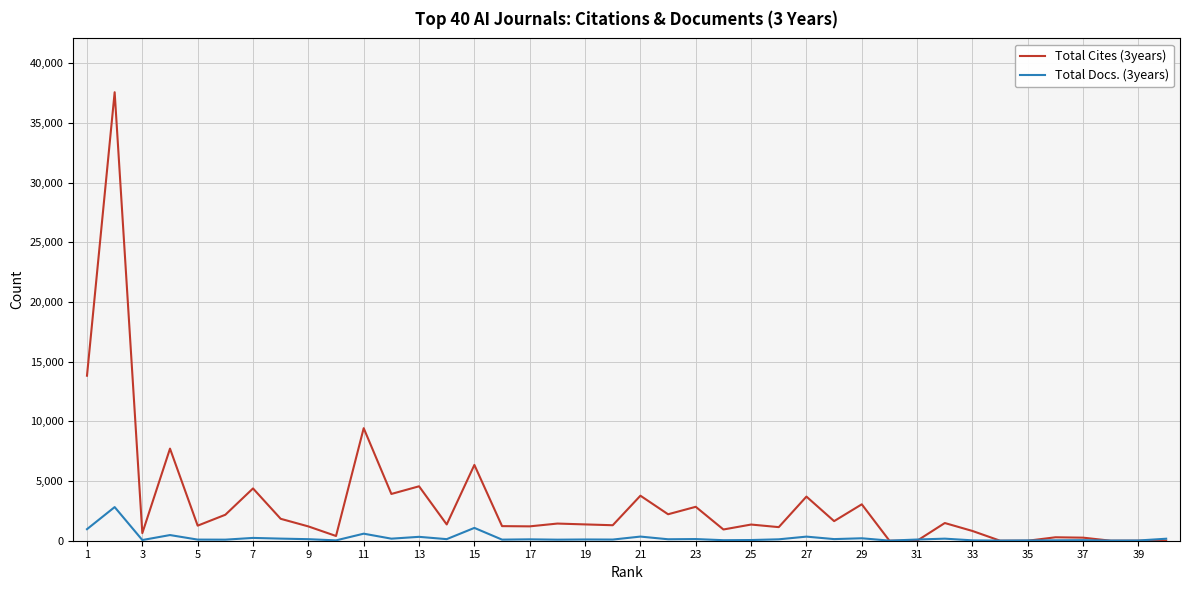

Which series has the widest spread of values?

Total Cites (3years)